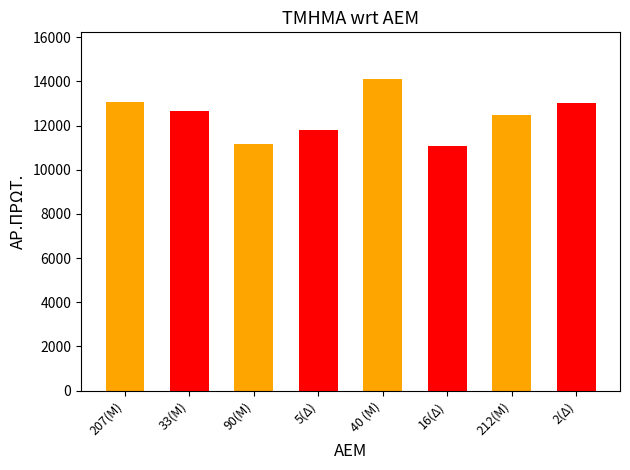

What is the change in value from 40 (Μ) to 16(Δ)?

-3019